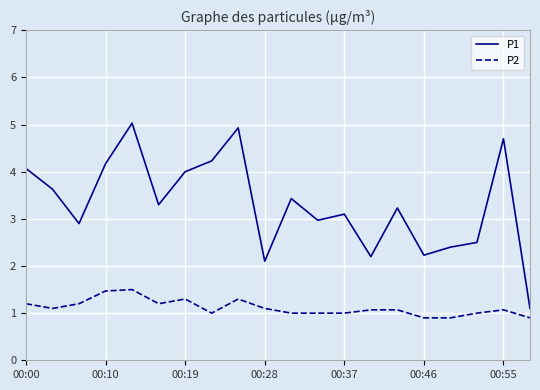

What is the difference between the second highest and minimum values in the P1 series?

3.8